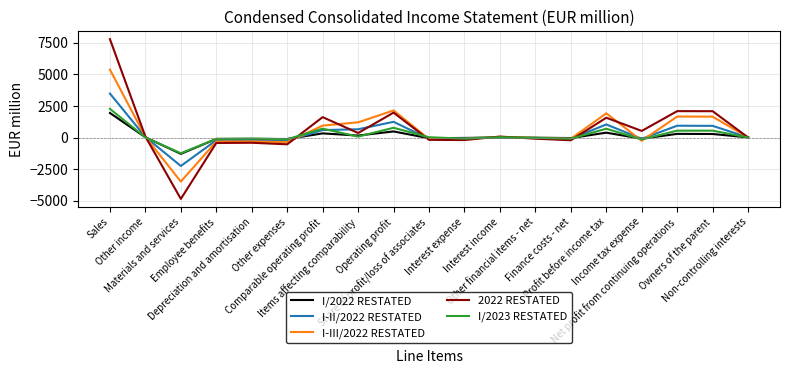

Which series has the largest range (max minus min)?

2022 RESTATED